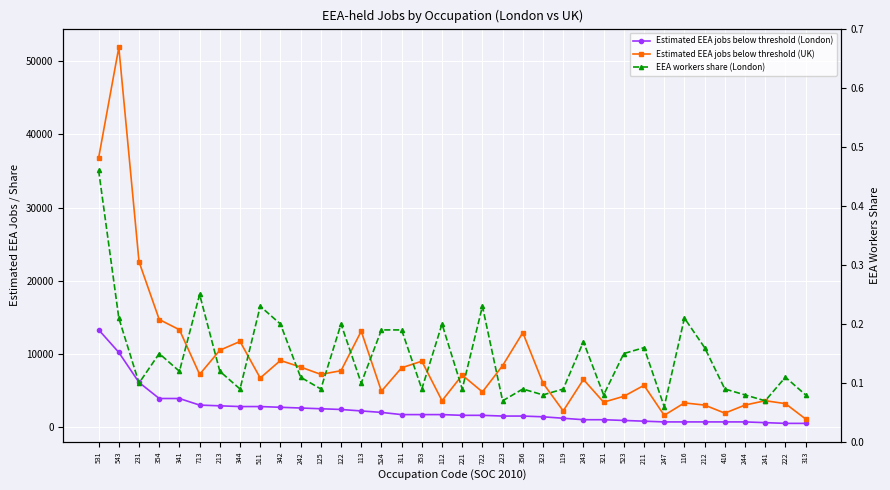

At which category is the sum across all series the highest?

543